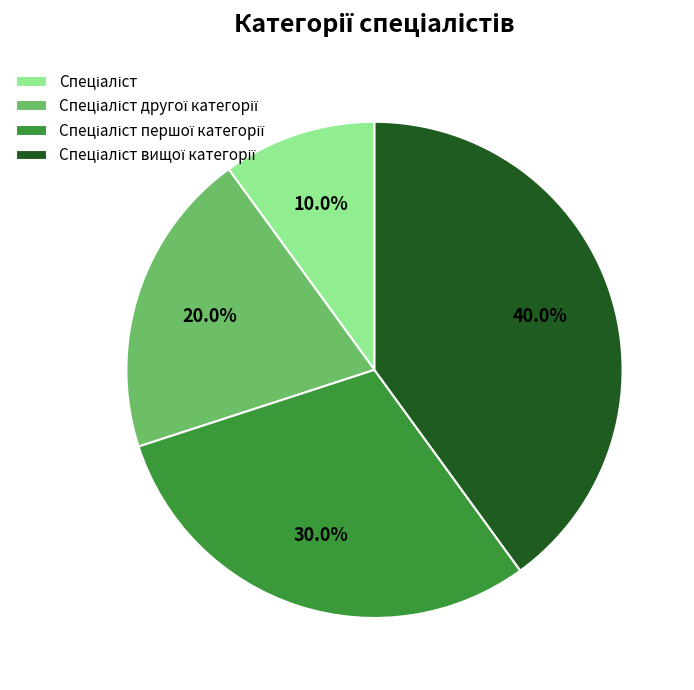

Is there any slice that represents more than half of the pie?

No